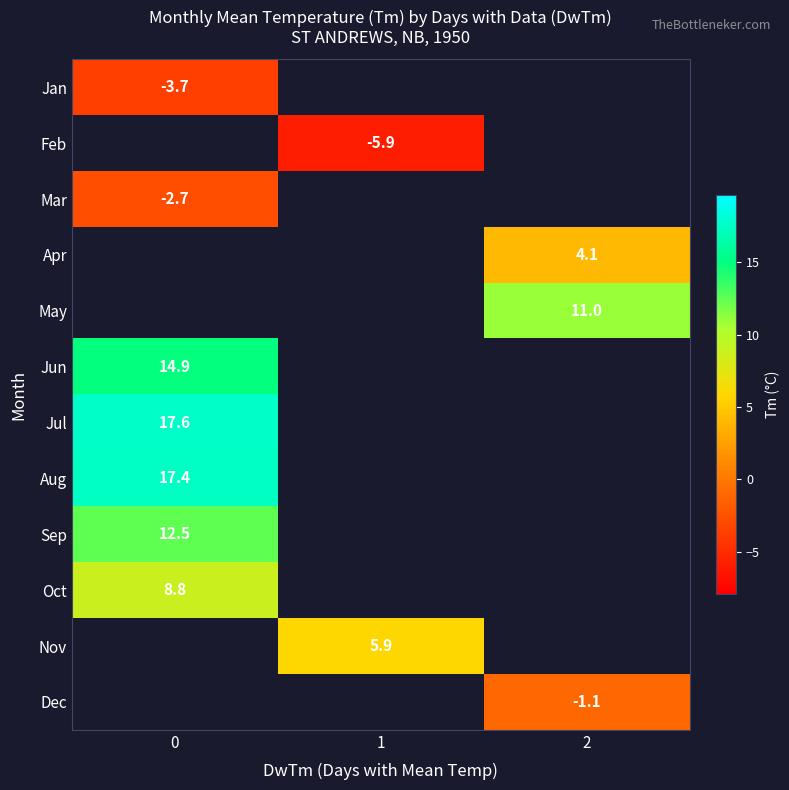

Count the number of categories in the chart.

3